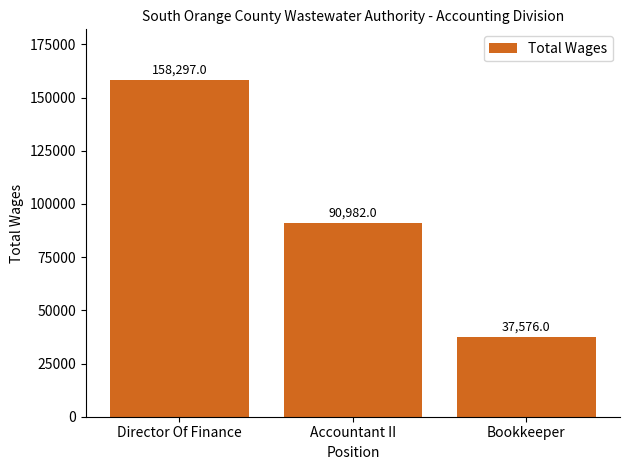

What position from the left is Accountant II?

2